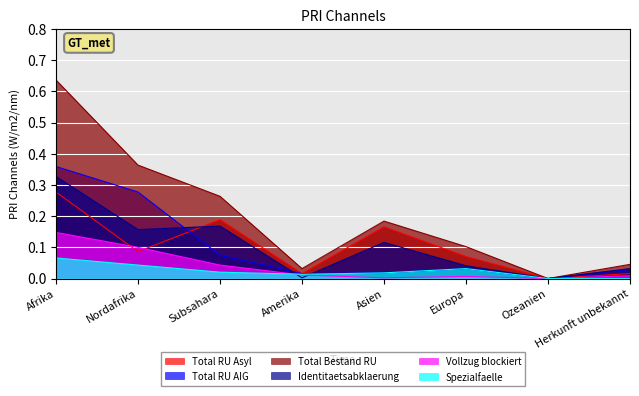

What are all the series names shown in the legend?

Total RU Asyl, Total RU AIG, Total Bestand RU, Identitaetsabklaerung, Vollzug blockiert, Spezialfaelle